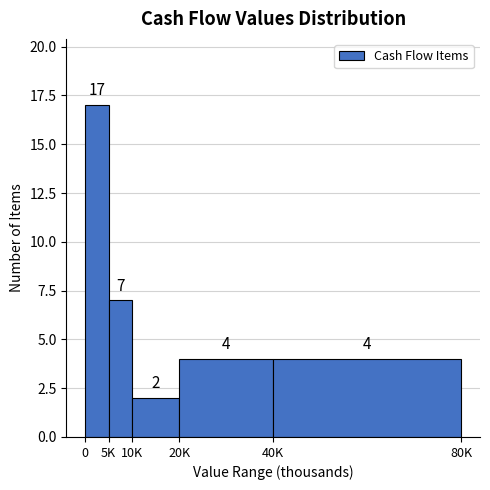

Reading left to right, extract all data points from this chart.

0=17	5K=7	10K=2	20K=4	40K=4